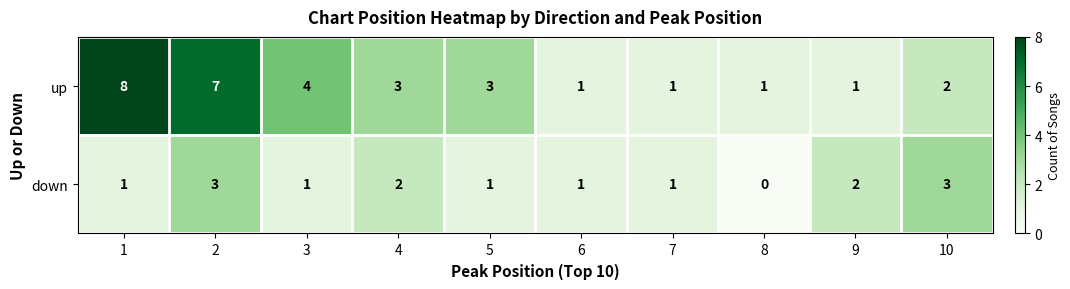

Rank the series by their average value, from highest to lowest.

up, down